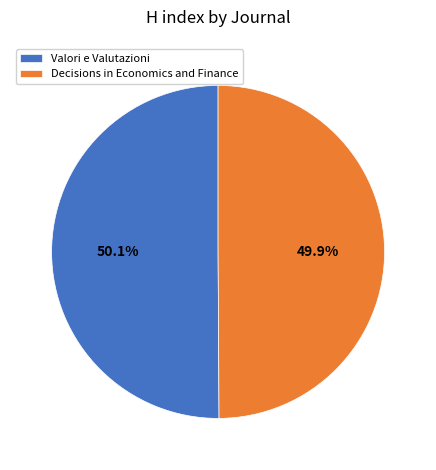

Is it true that Decisions in Economics and Finance is 43% of the pie?

False